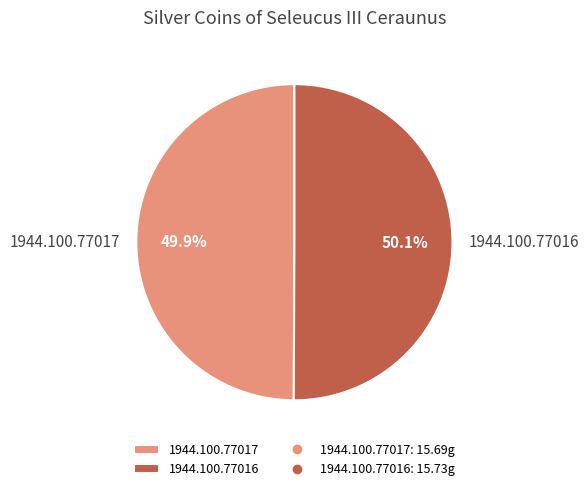

To the nearest percent, what portion does 1944.100.77016 represent?

50%